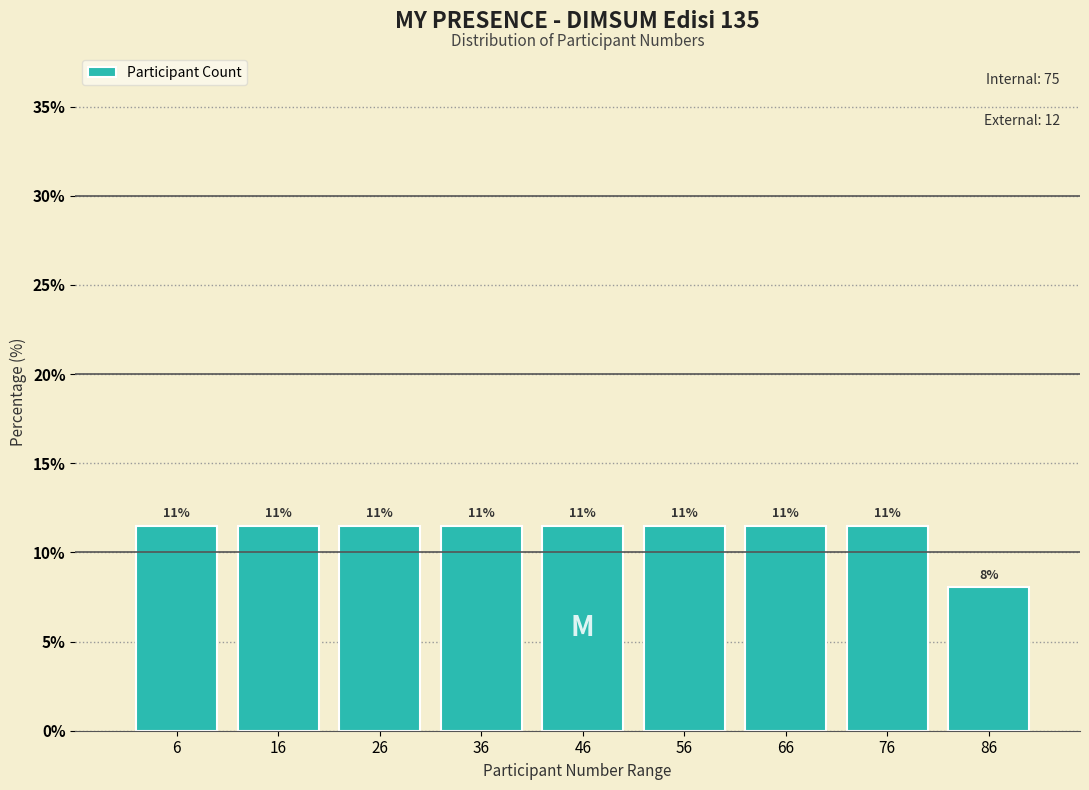

Does the chart contain any negative values?

No